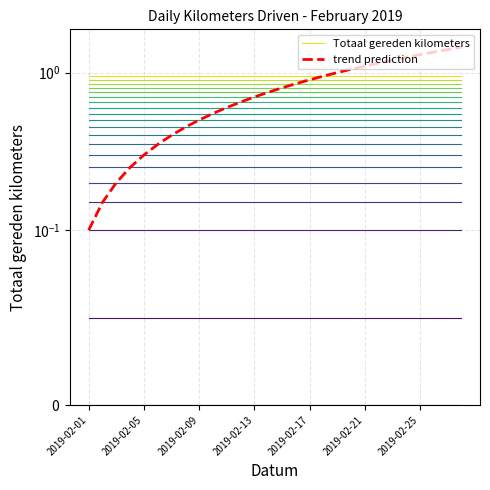

The value of Totaal gereden kilometers at 23 is 1.0. True or false?

True